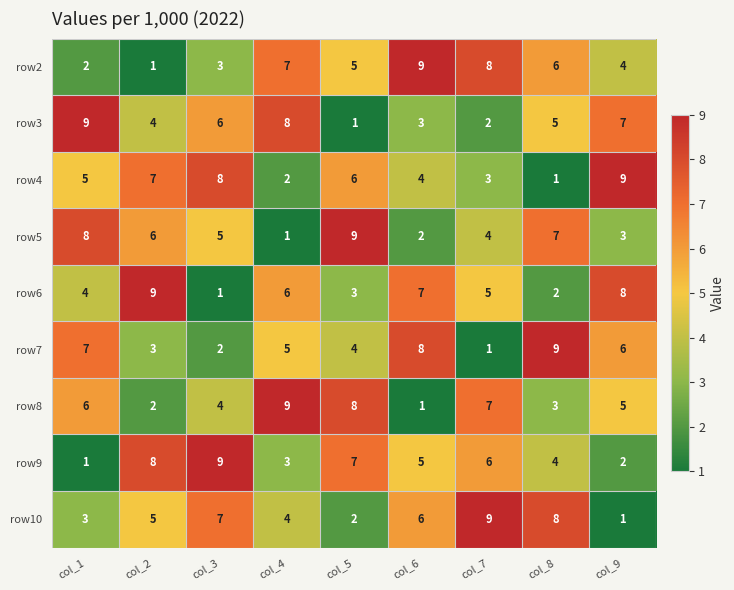

At which label does row4 reach its minimum?

col_8